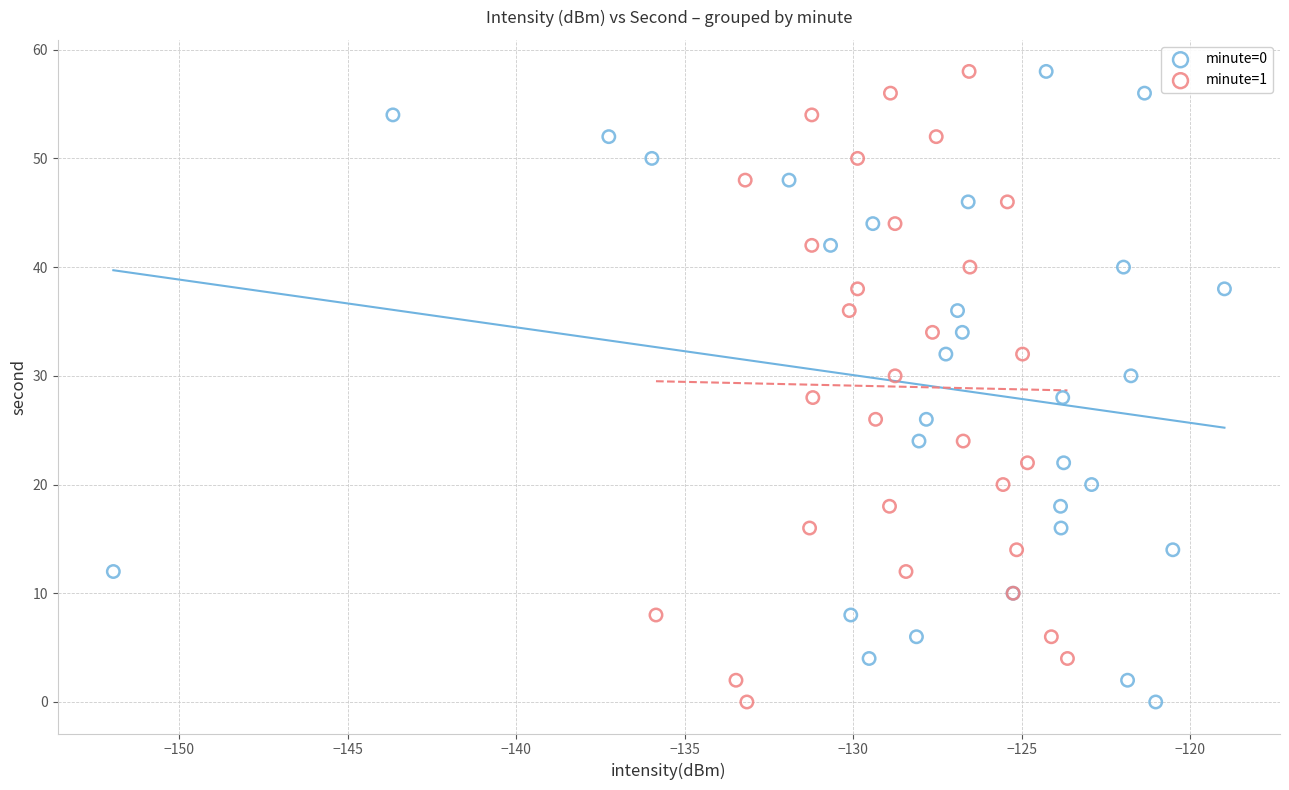

What are all the series names shown in the legend?

minute=0, minute=1